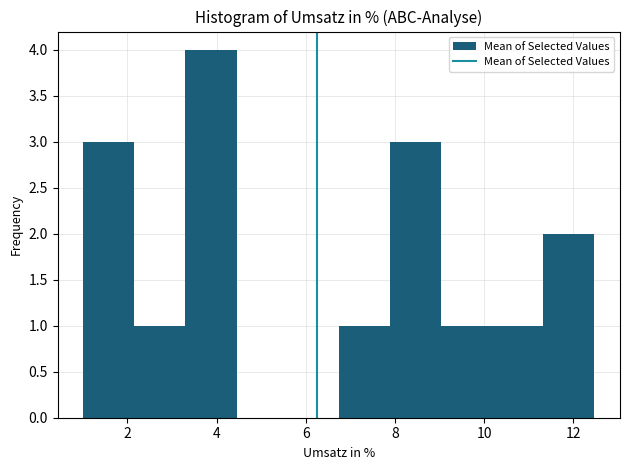

Which range on the x-axis has the tallest bar?

3.4 to 4.4